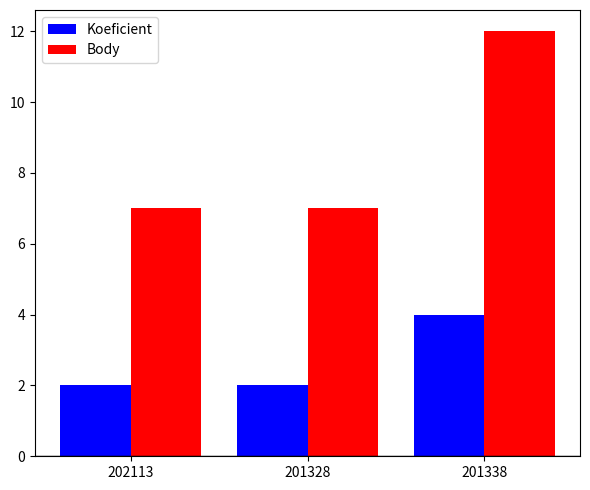

What is the difference between the Body values at 202113 and 201338?

5